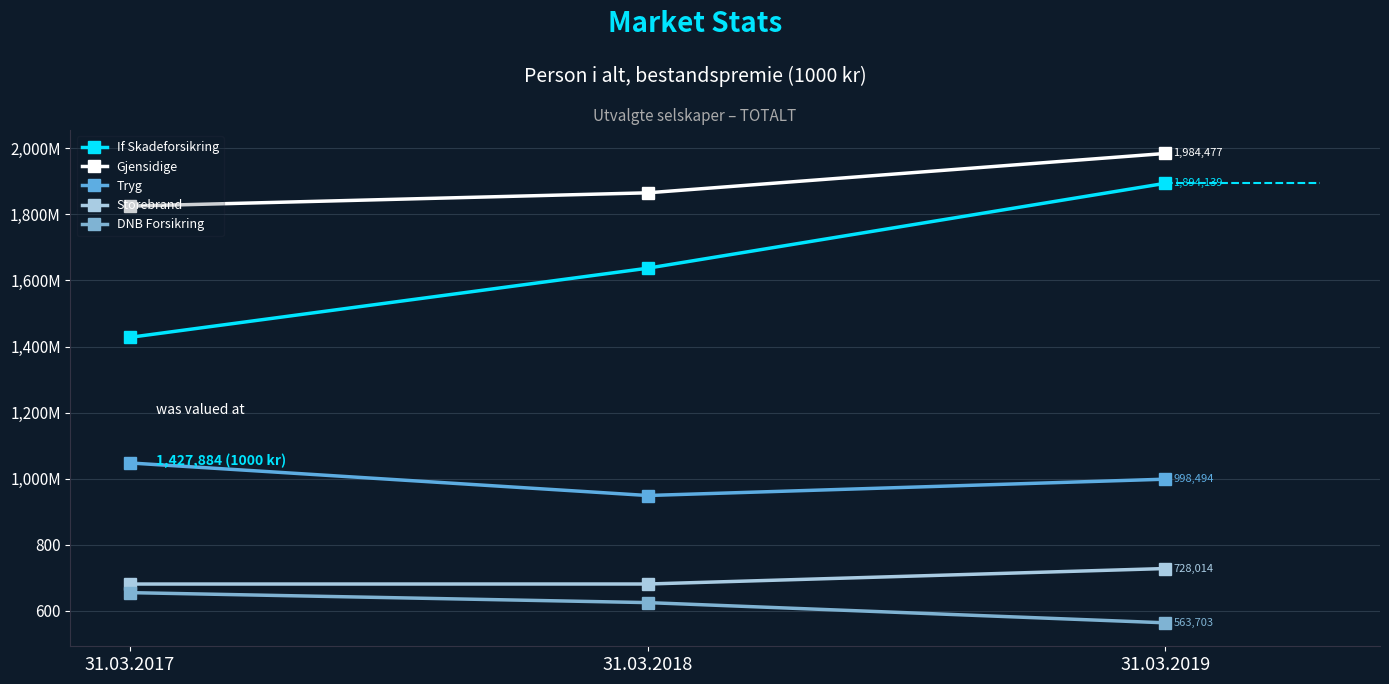

Reading left to right, transcribe all the data shown in this chart.

If Skadeforsikring: 1427884	1637139	1894139
Gjensidige: 1825093	1865375	1984477
Tryg: 1047597	949085	998494
Storebrand: 681066	681155	728014
DNB Forsikring: 655062	624866	563703